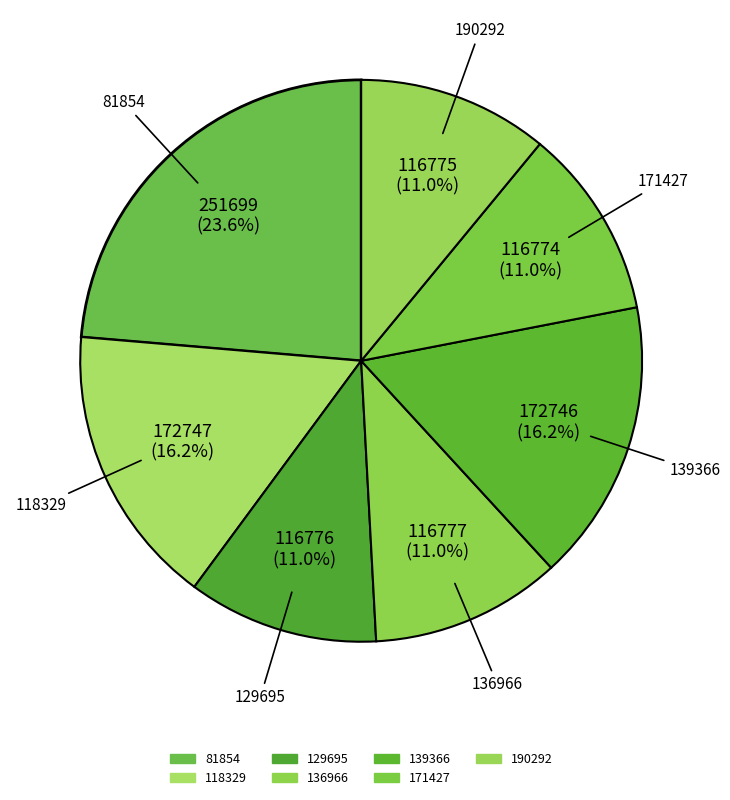

Combined, do 81854 and 171427 account for over 50%?

No